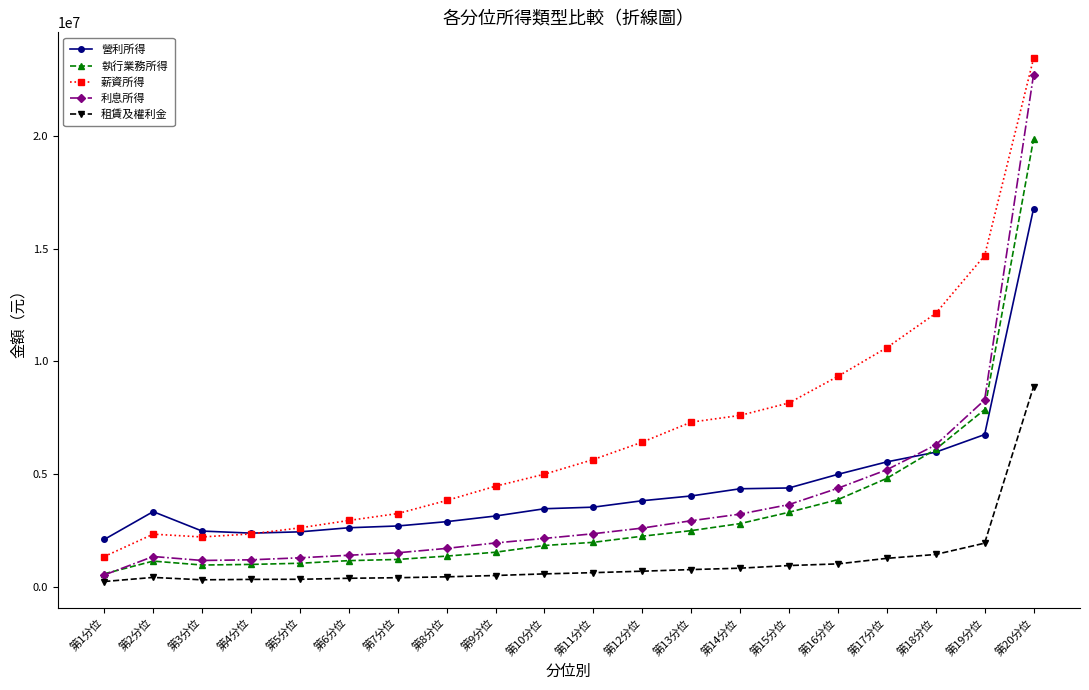

Which series has the largest range (max minus min)?

利息所得